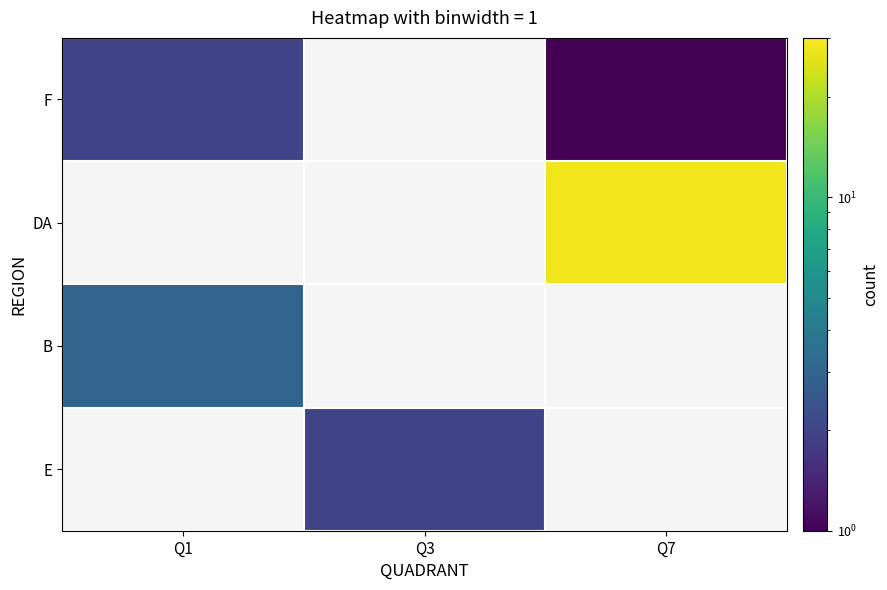

Between Q7 and Q1, which is larger?

Q1